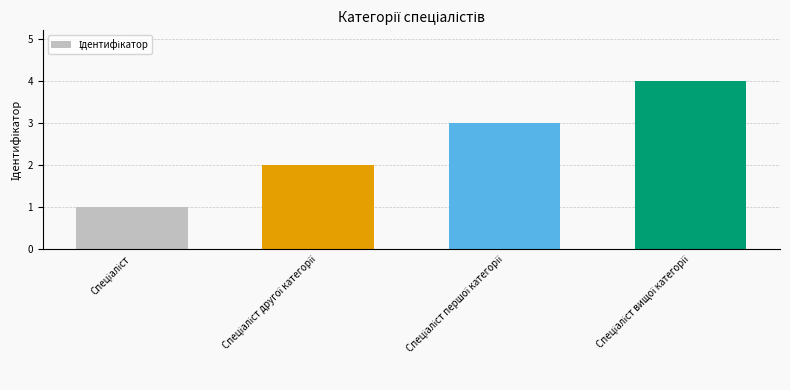

What is the difference between the maximum and minimum values?

3